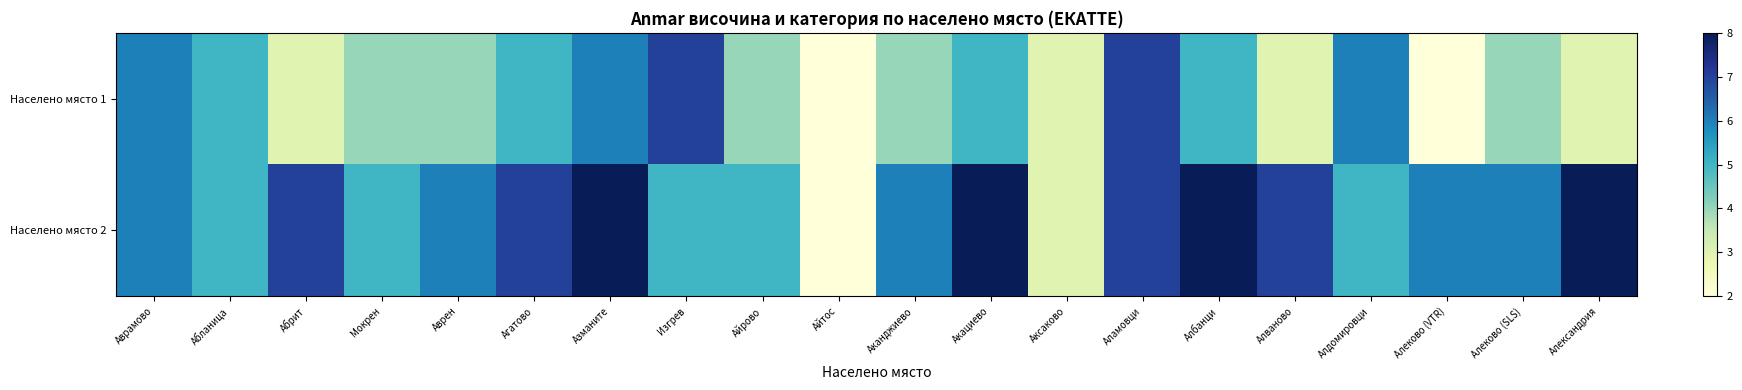

Which series has the largest range (max minus min)?

Населено място 2